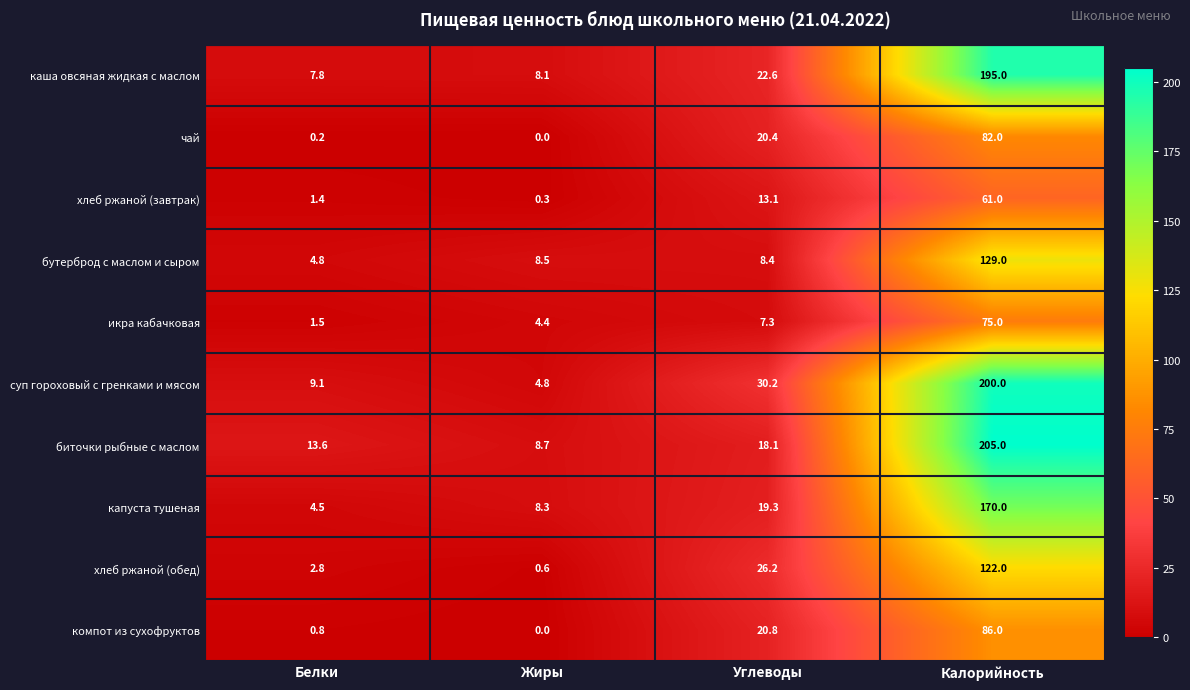

At which category is the sum across all series the highest?

Калорийность